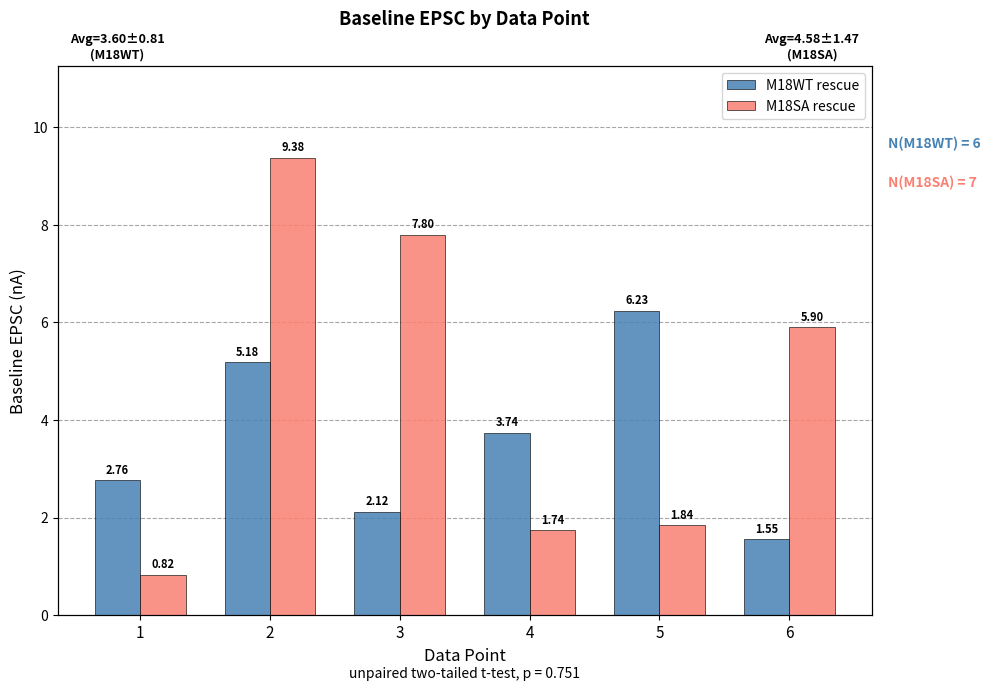

Which series has the widest spread of values?

M18SA rescue